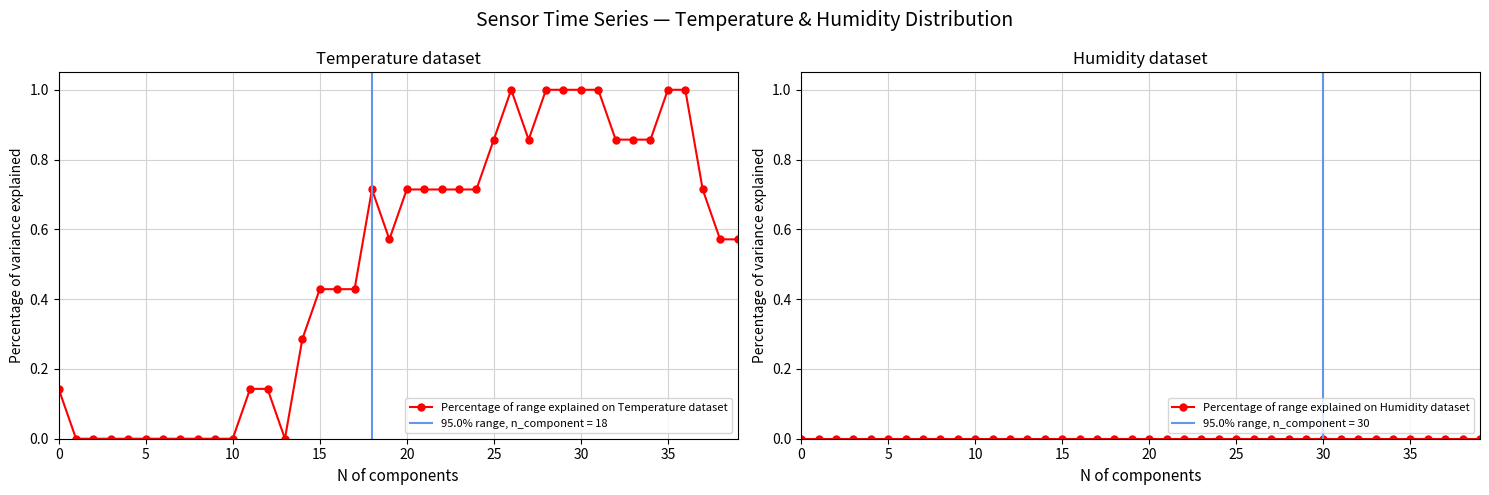

The Percentage of range explained on Temperature dataset series shows 0.2 at 20. True or false?

False